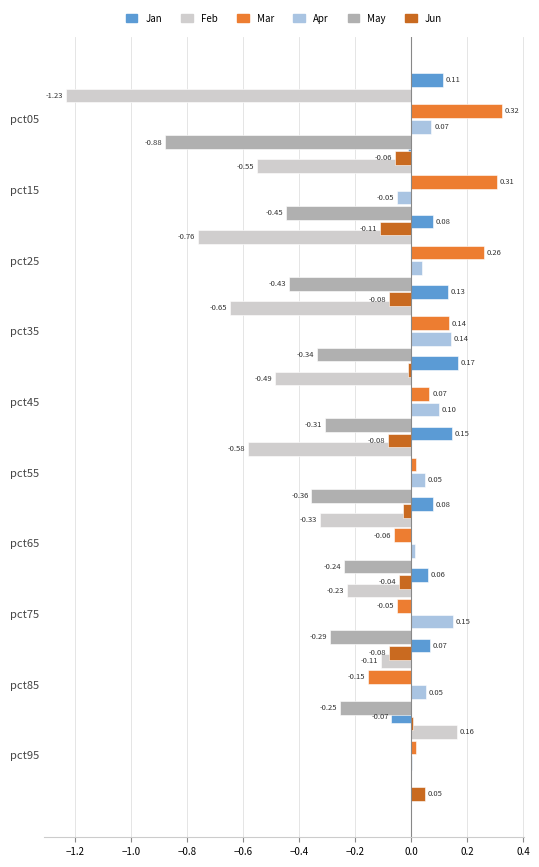

Are the bars grouped side by side (vs. stacked)?

Yes